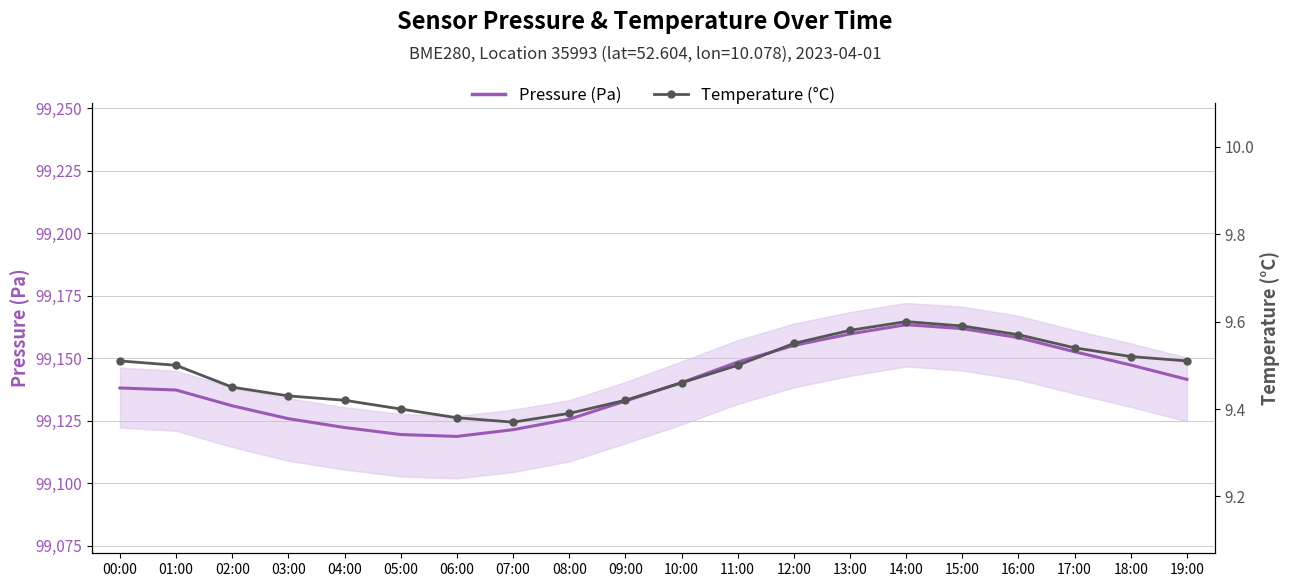

What is the total value across all series at 10:00?

99149.7